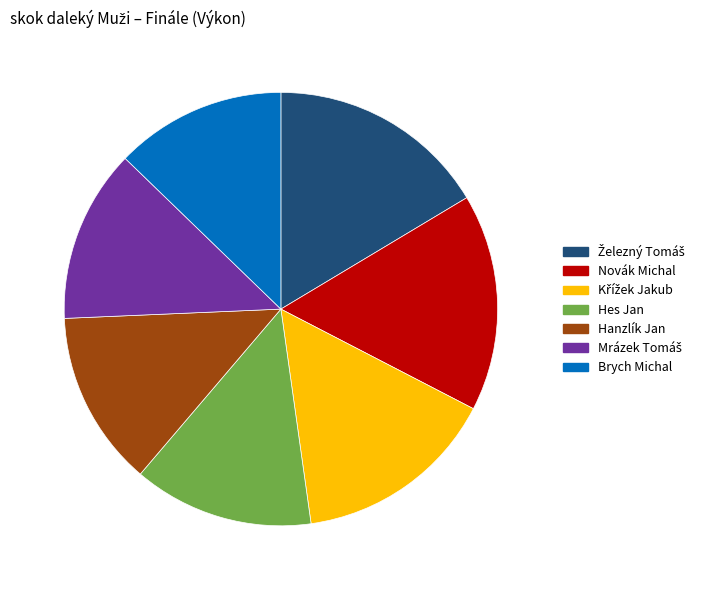

Does Brych Michal represent more than half of the total?

No